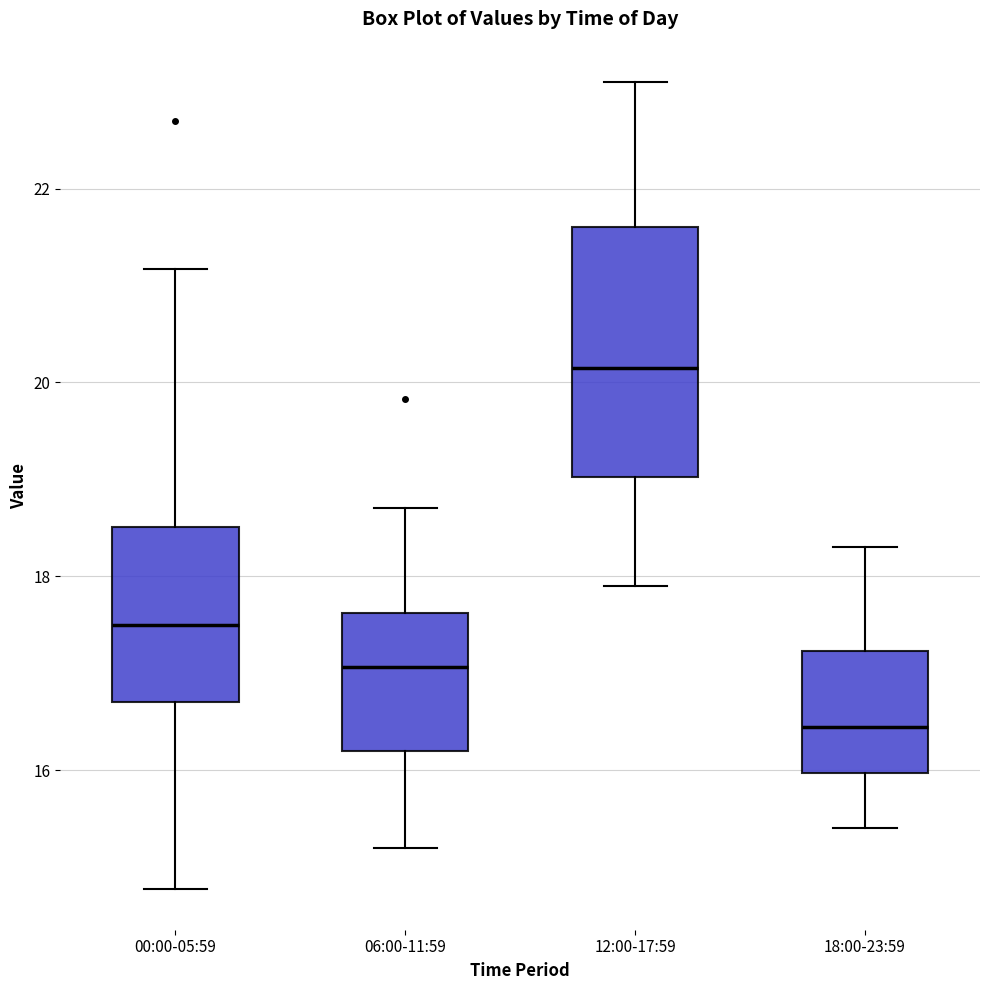

Comparing the boxes themselves (not the whiskers), which one is the tallest?

12:00-17:59